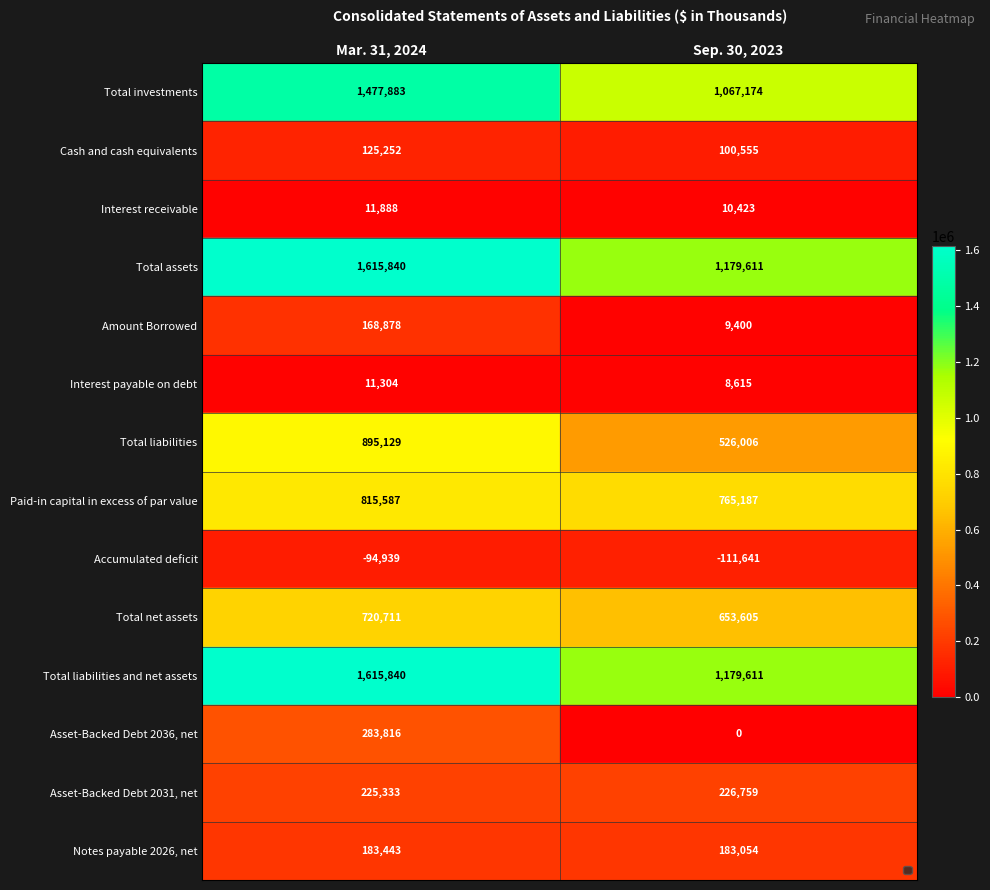

The value of Total assets at Sep. 30, 2023 is 1179611. True or false?

True